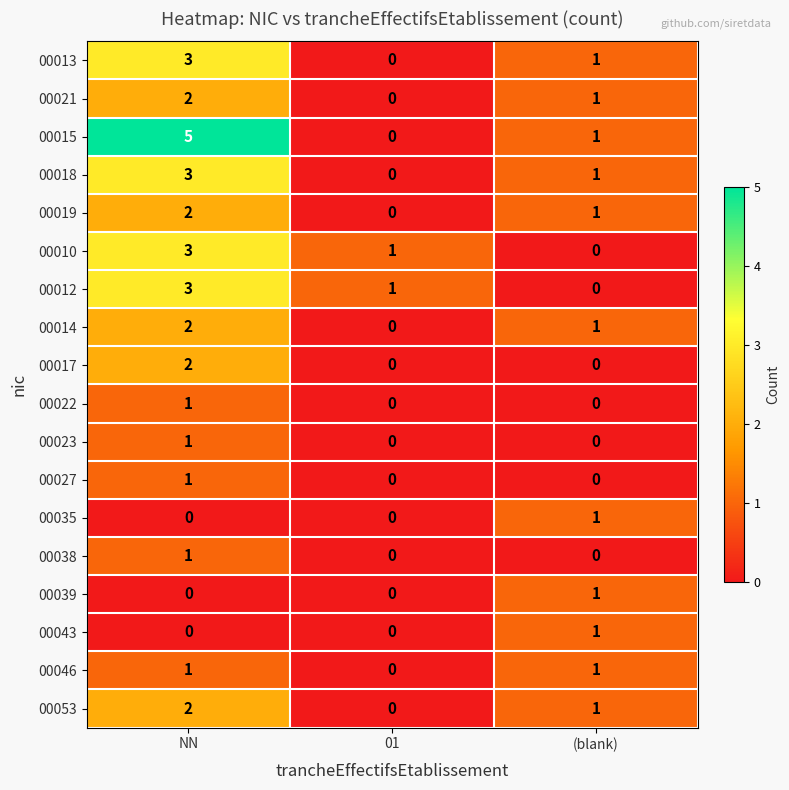

Which series has the largest total across all categories?

00015